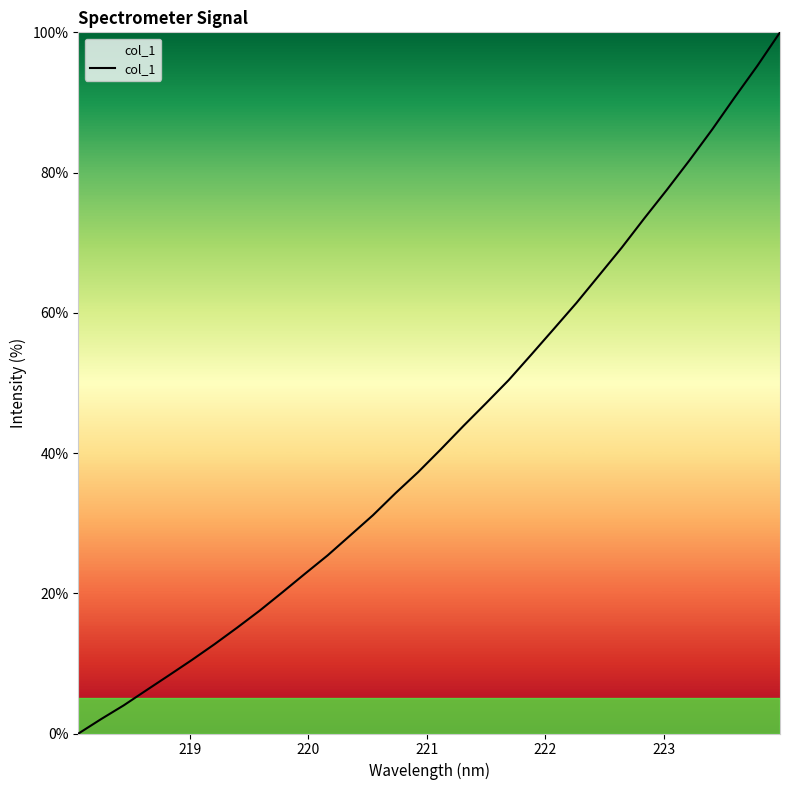

What is the difference between the maximum and minimum values?

100.0